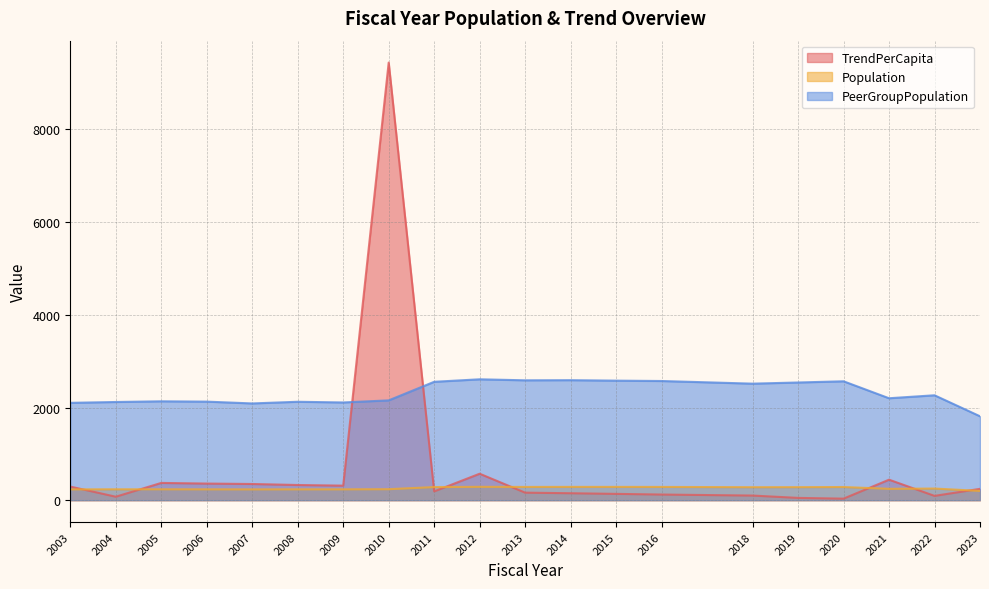

How many lines are shown in the chart?

3